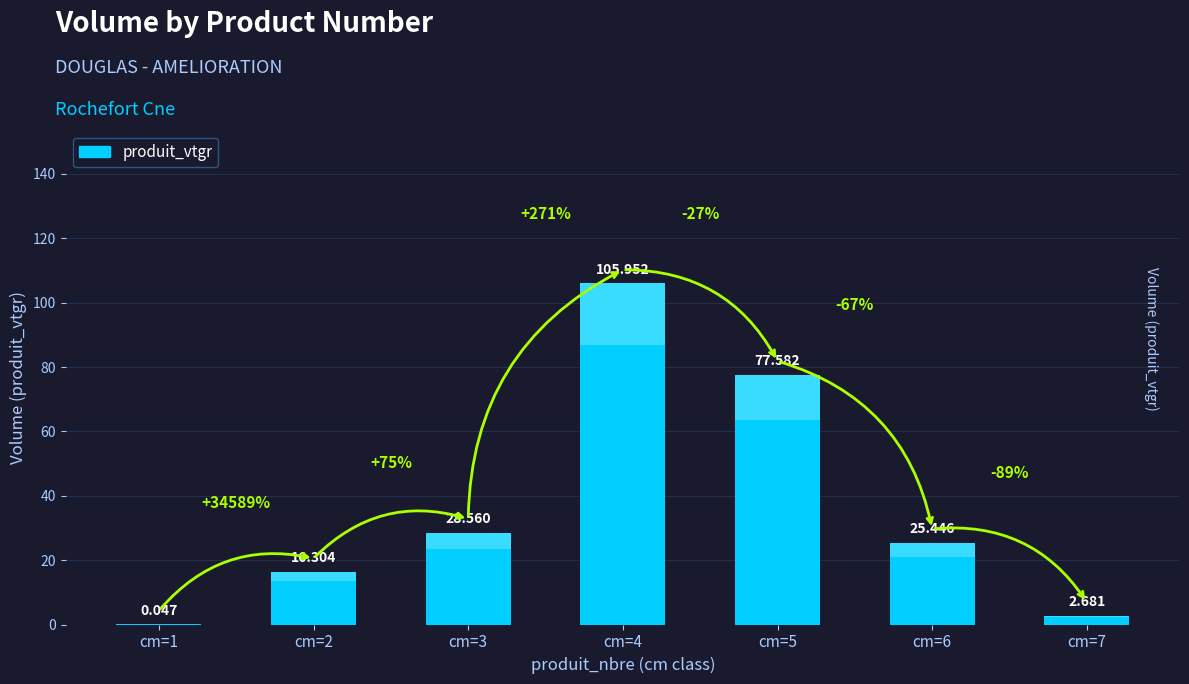

Reading left to right, list all the values displayed in this chart.

1=0.0	2=16.3	3=28.6	4=106.0	5=77.6	6=25.4	7=2.7